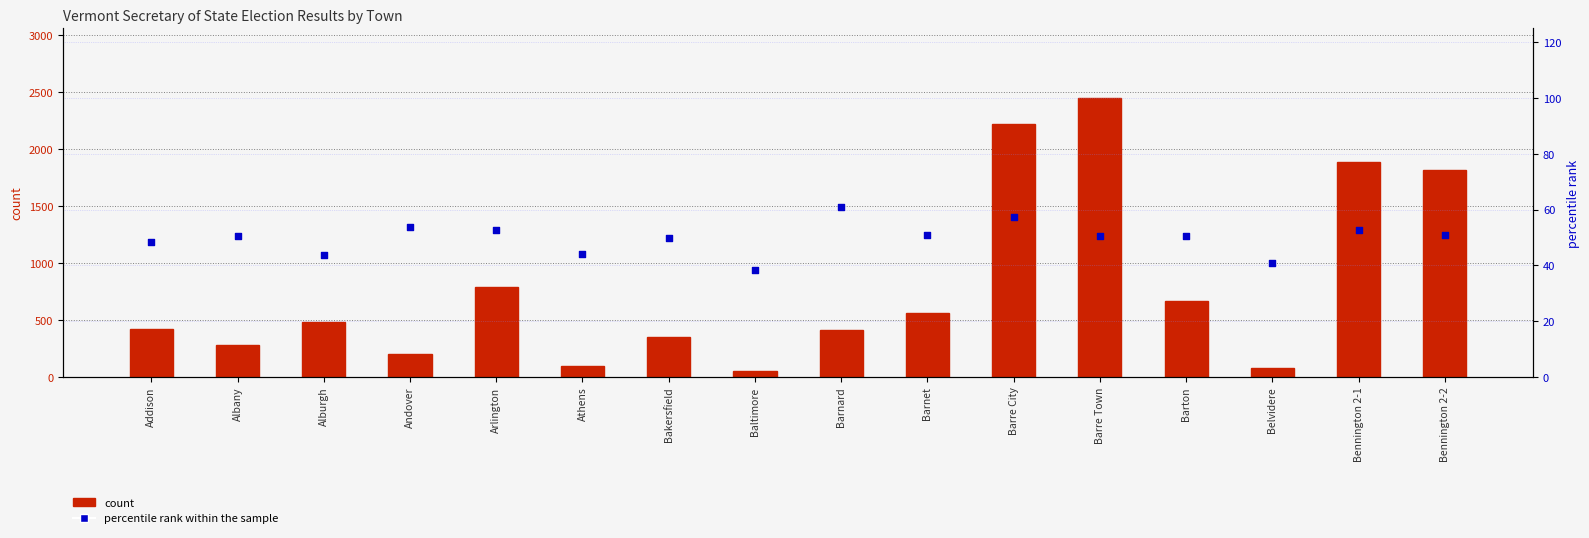

Which series reaches the minimum Y coordinate?

percentile rank within the sample